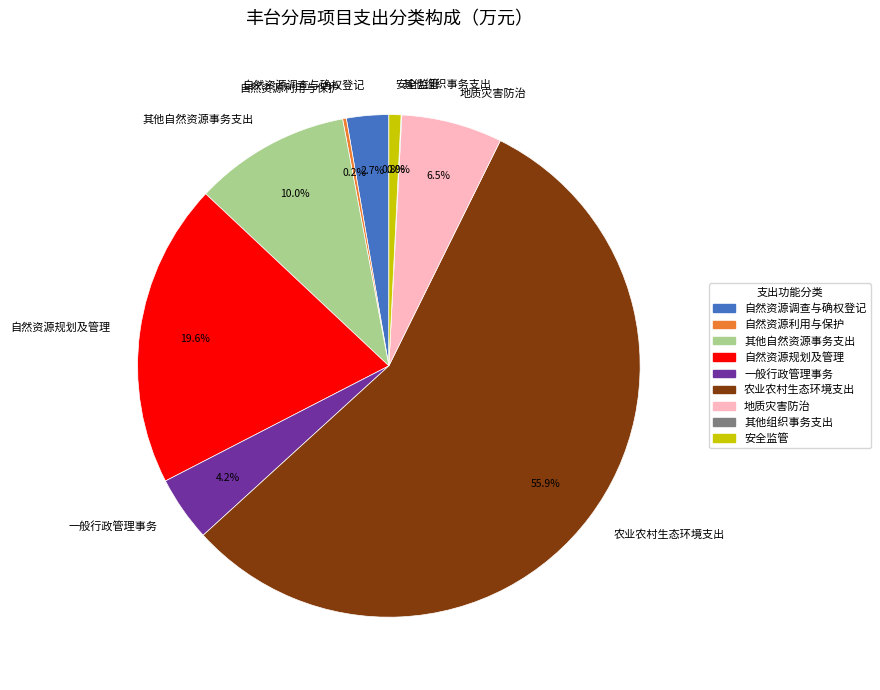

How much of the chart is everything except 自然资源规划及管理?

80.4%